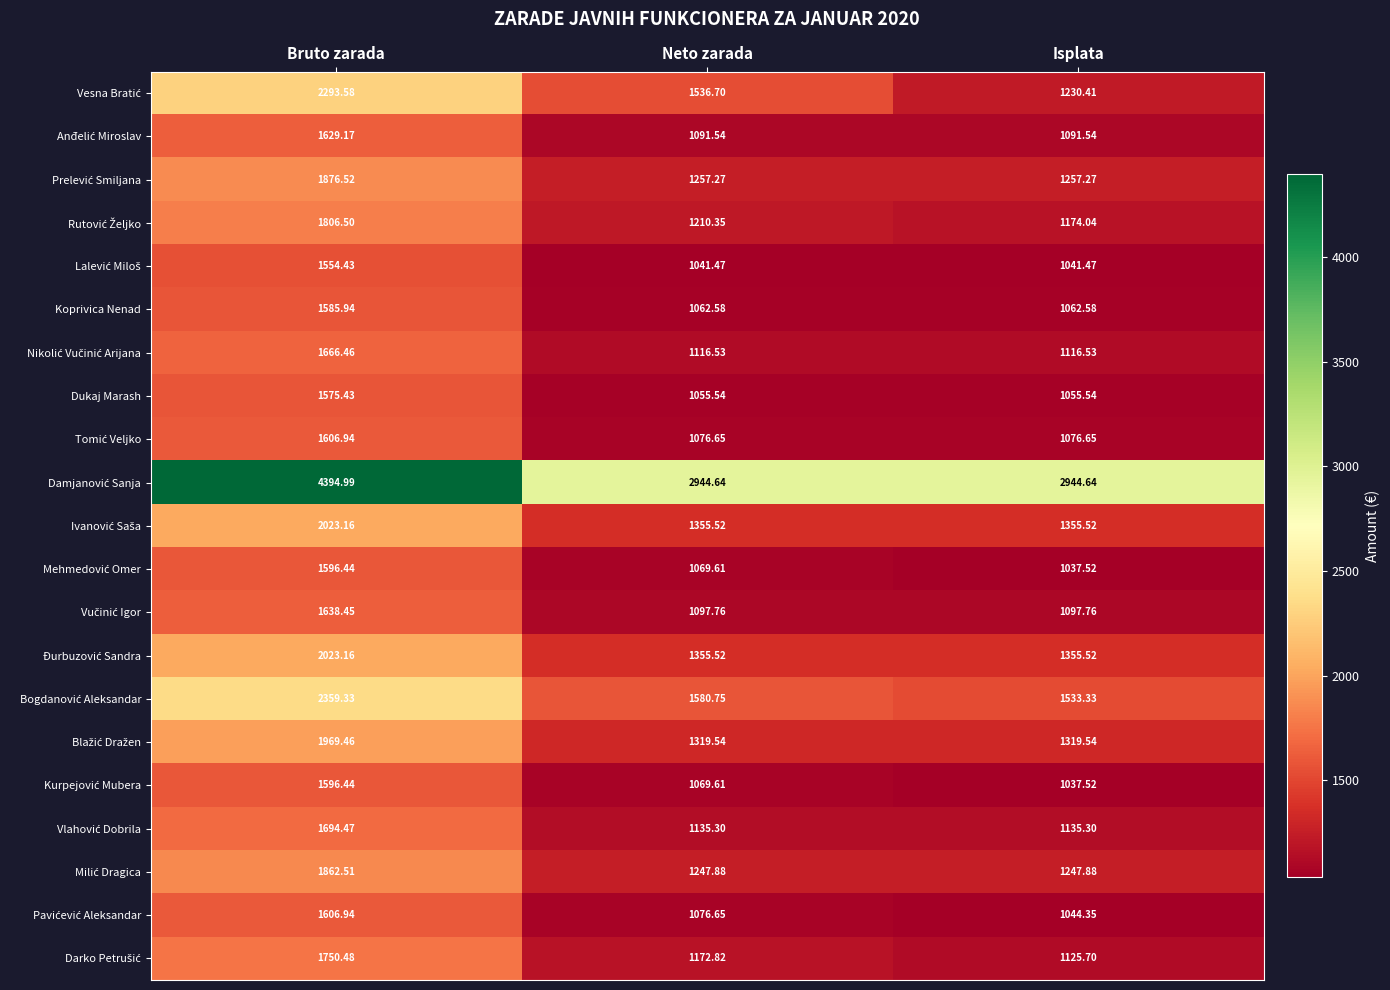

Which category has the highest value across all series?

Bruto zarada